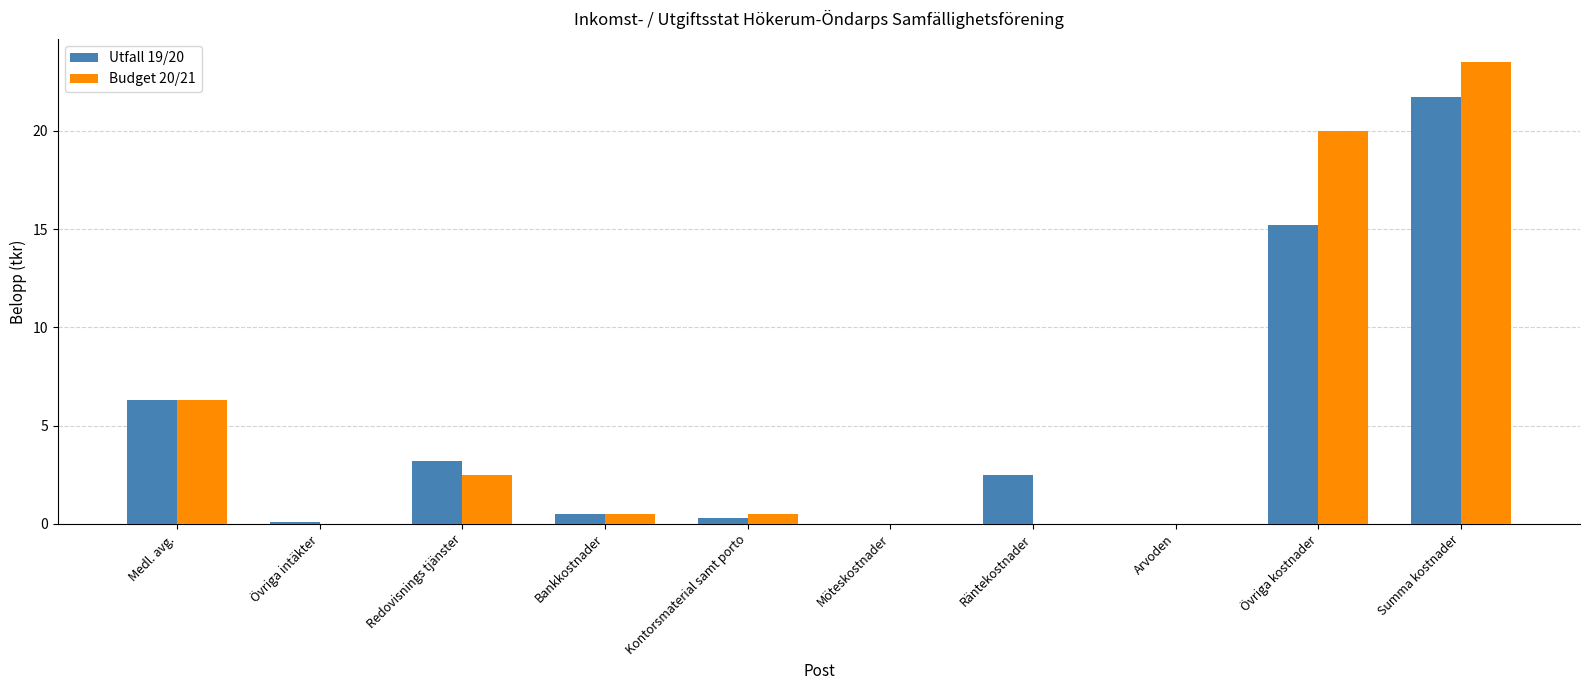

Are the bars horizontal?

No